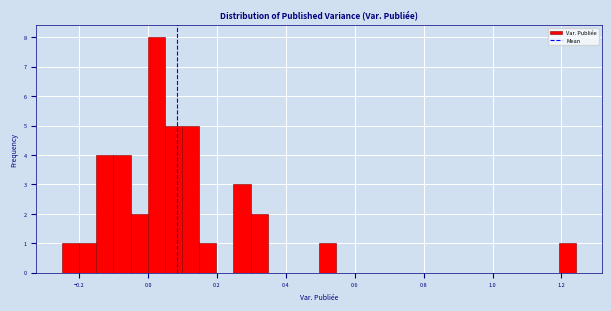

Around what value on the x-axis is the tallest bar? Give the approximate position of its centre, as read against the axis.

0.02